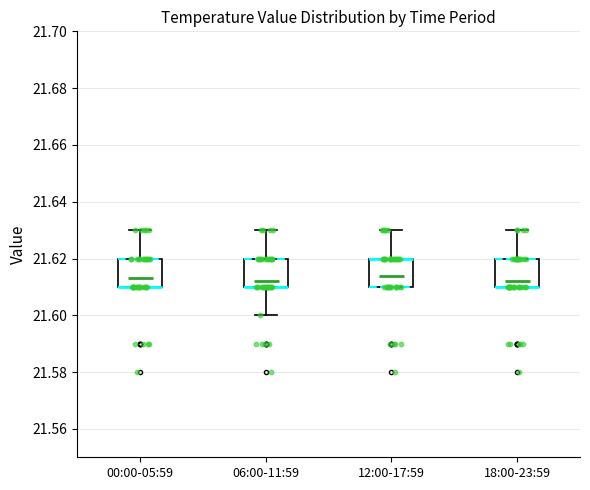

Where is the lower edge of the box for 18:00-23:59 on the y-axis? The values are not printed on the chart, so give them approximately, as read against the axis.

21.61